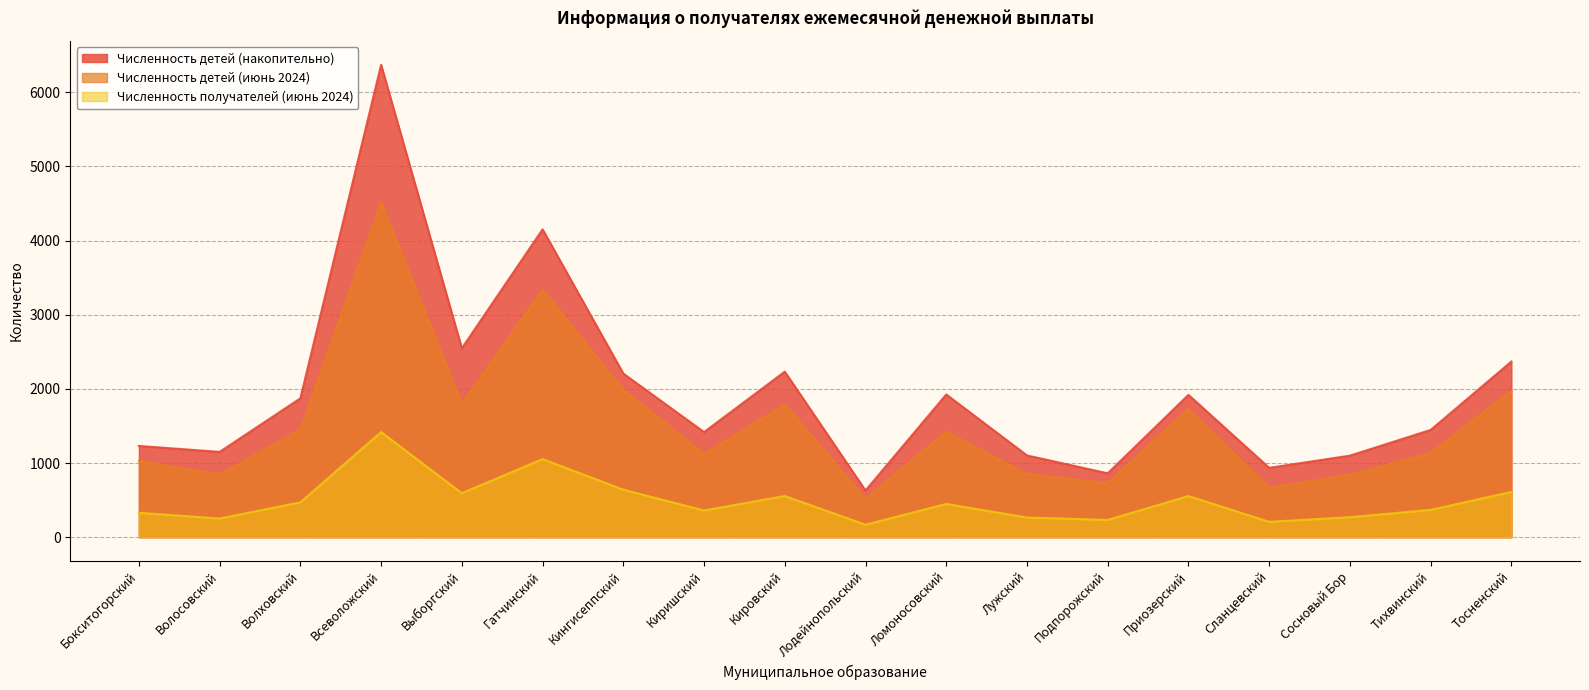

What is the difference between the maximum and second lowest values in the Численность детей (накопительно) series?

5509